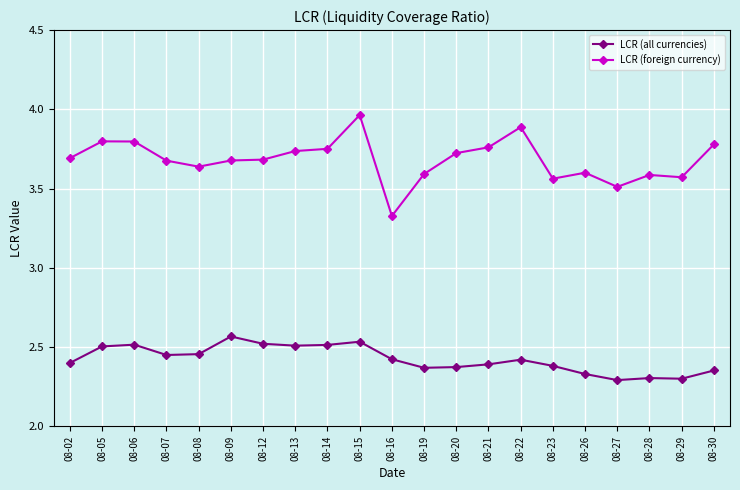

Which series has the largest range (max minus min)?

LCR (foreign currency)